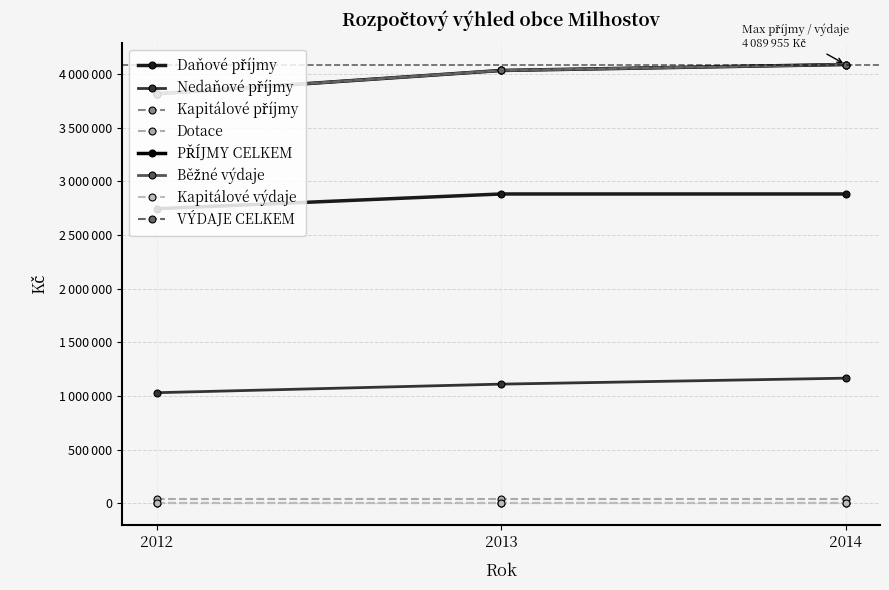

What is the value of the Nedaňové příjmy point at the 3rd from the left?

1166655